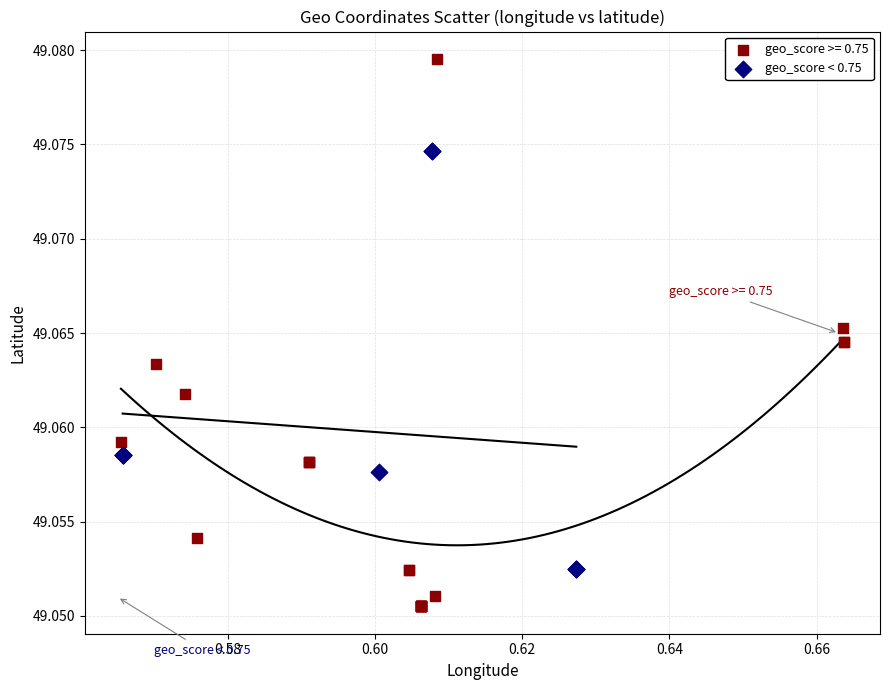

Which series contains the lowest Y value?

geo_score >= 0.75